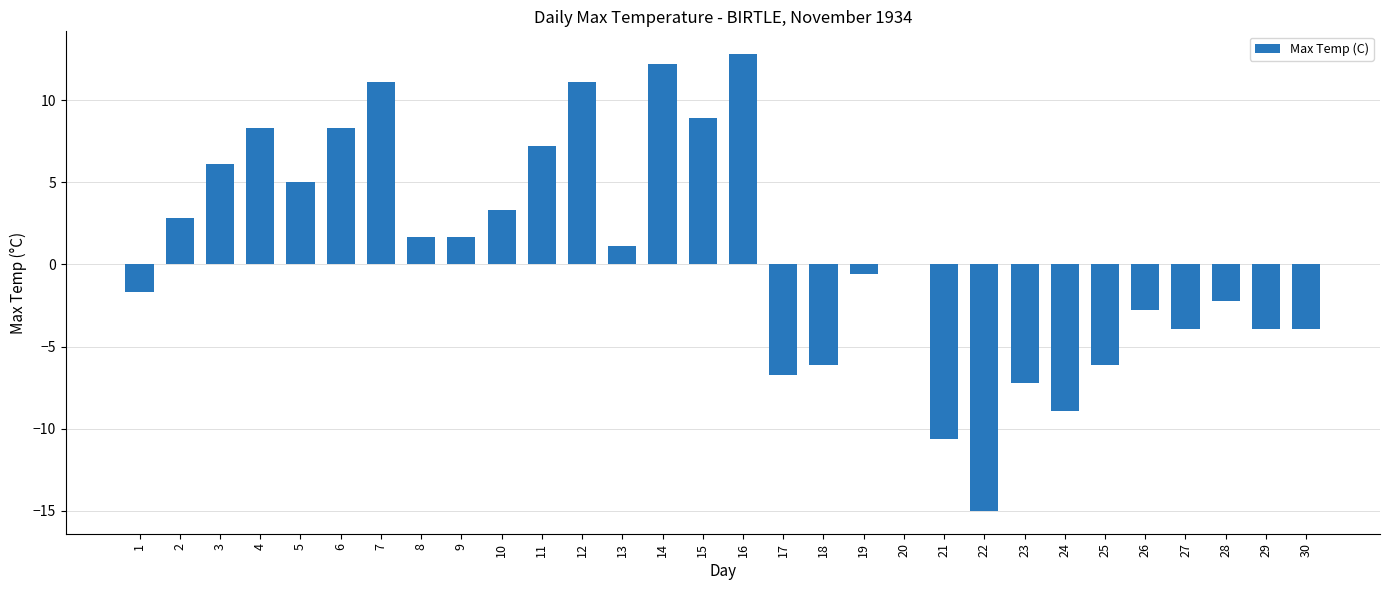

True or false: the data shows -1.7 at 1.

True